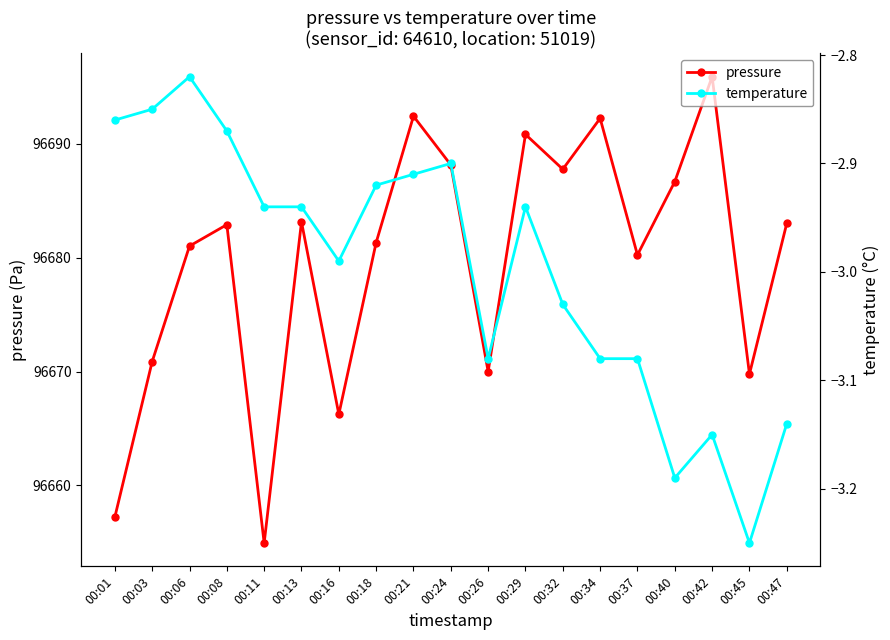

List the series in order of their peak value, lowest first.

temperature, pressure